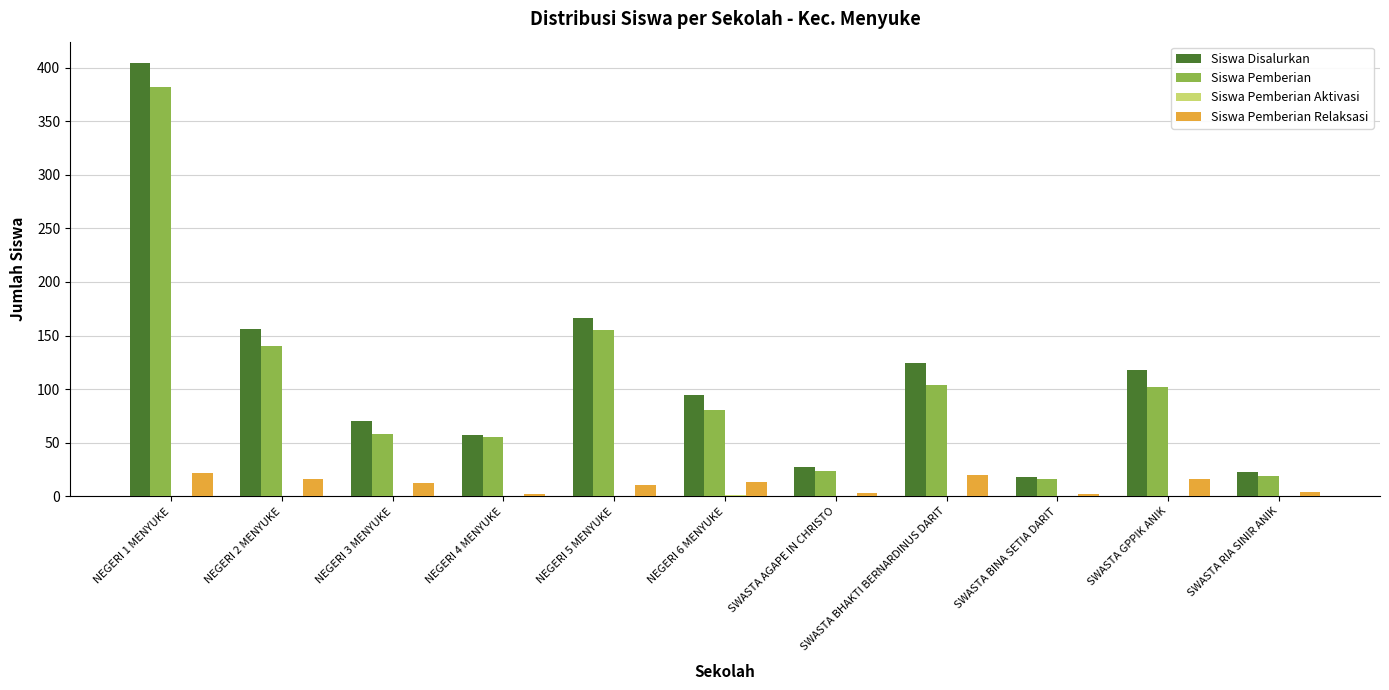

What is the greatest value displayed?

404